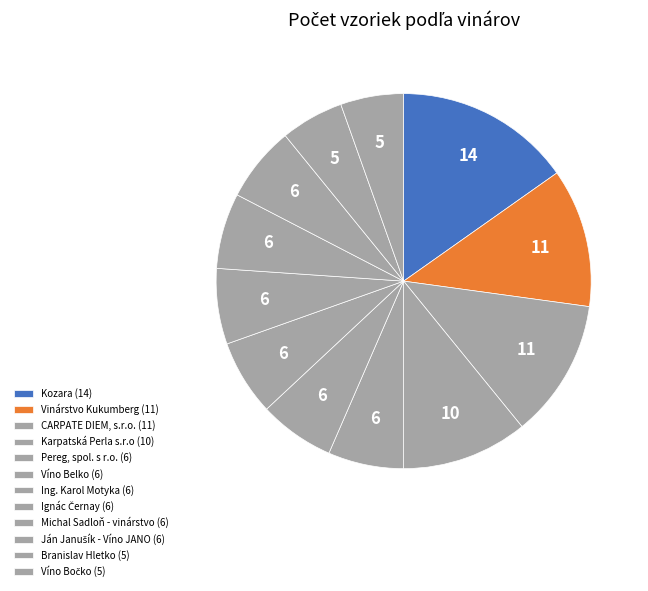

How many slices are in this pie chart?

12